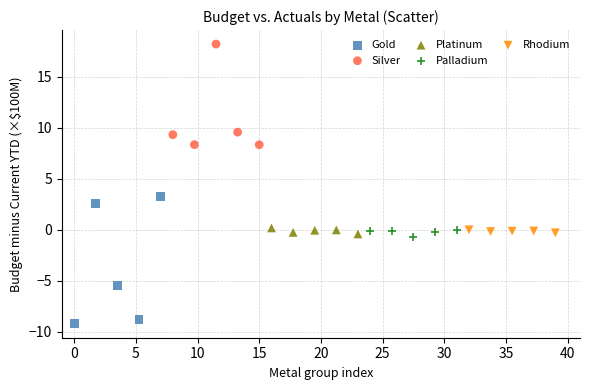

Which series reaches the minimum Y coordinate?

Gold